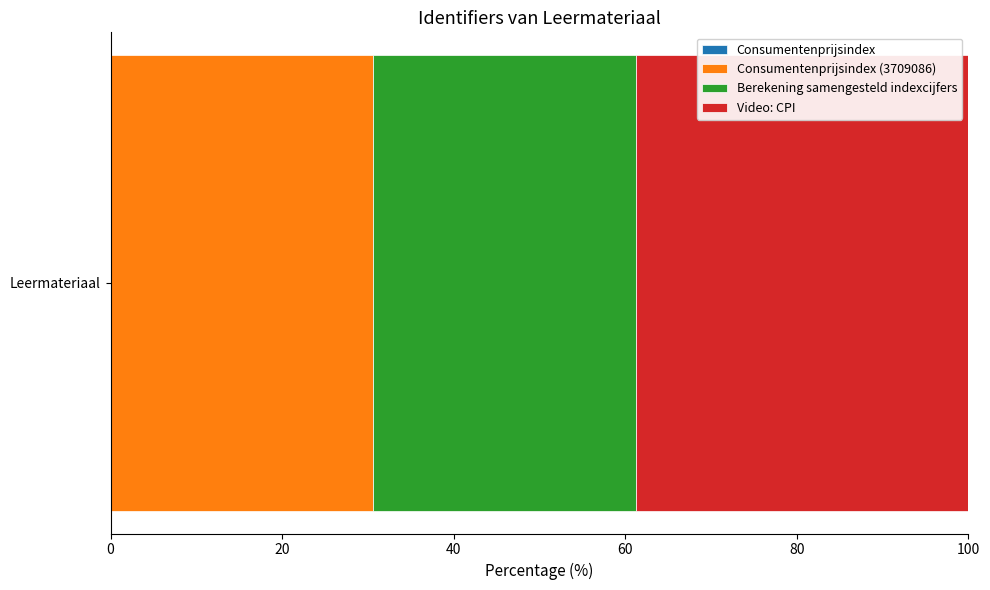

What is the minimum value for Consumentenprijsindex (3709086)?

30.6